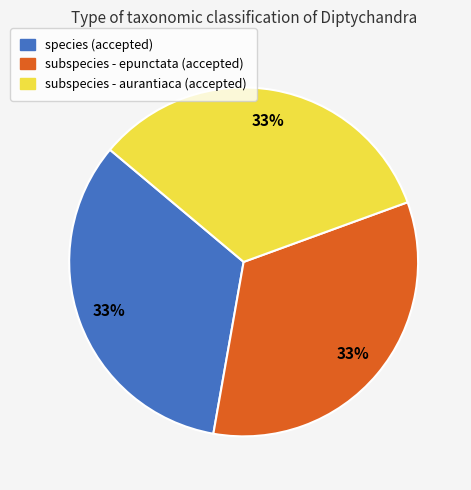

Is there any slice that represents more than half of the pie?

No